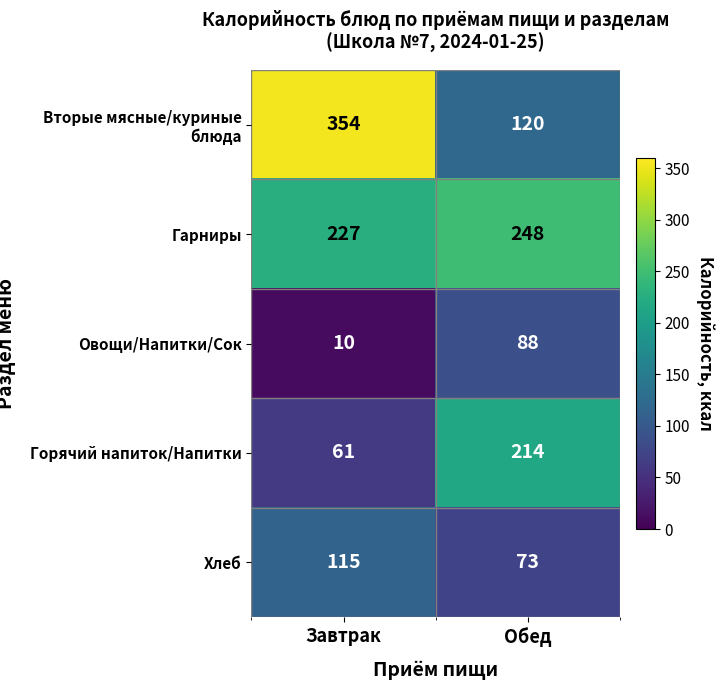

Which category has the highest value in the Хлеб series?

Завтрак